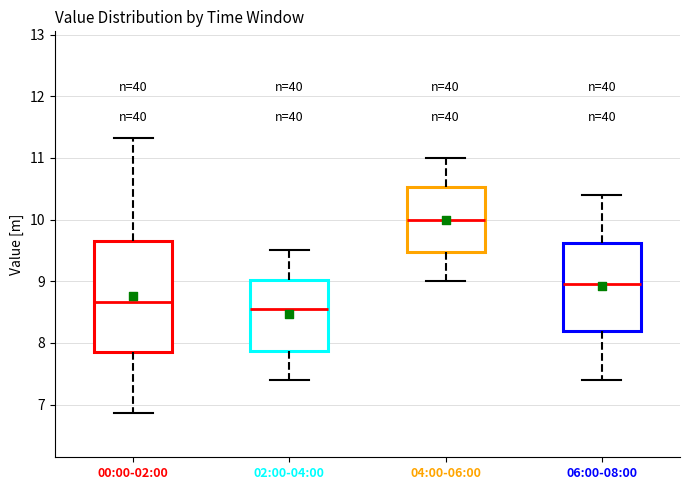

Which box's median line is the highest?

04:00-06:00